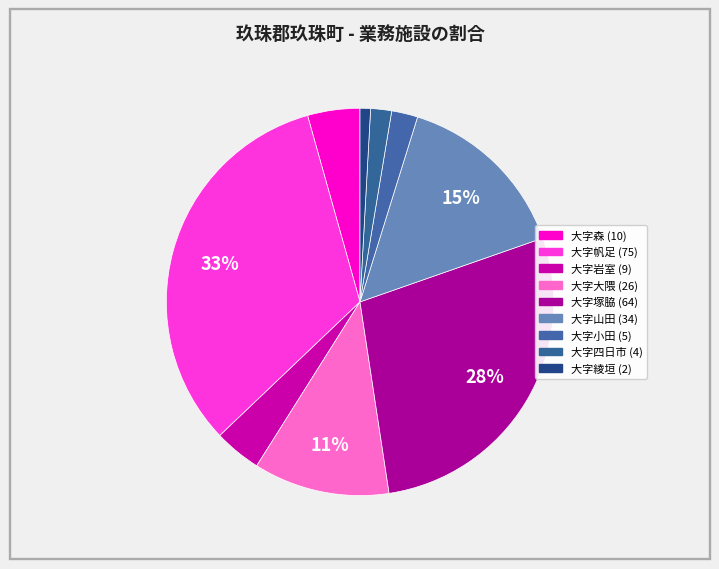

How many slices are in this pie chart?

9